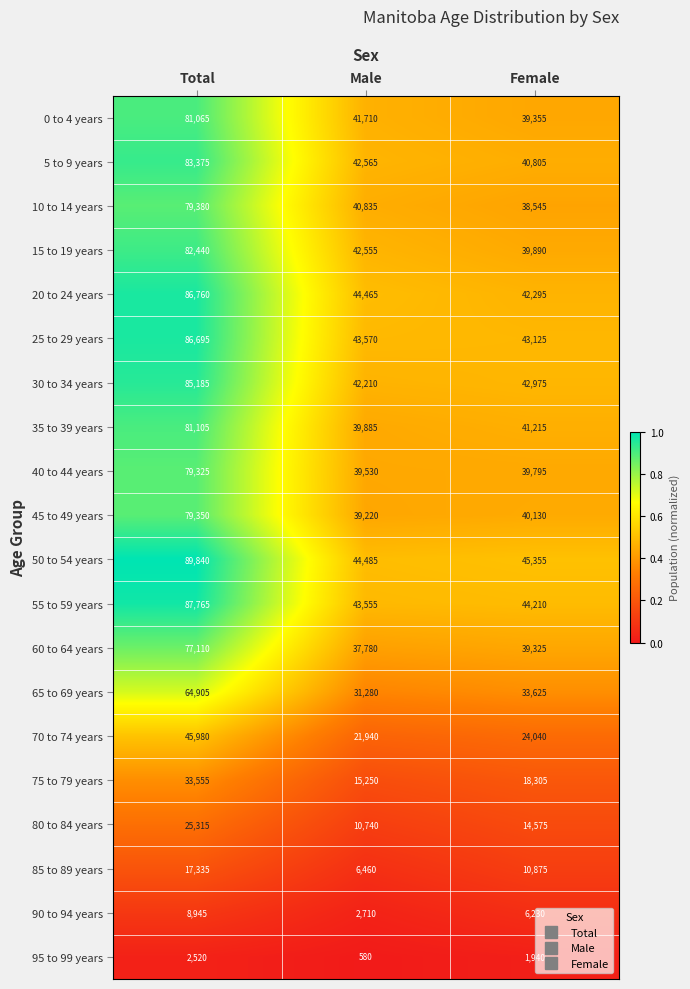

Between Total and Female, which series saw the biggest shift?

50 to 54 years